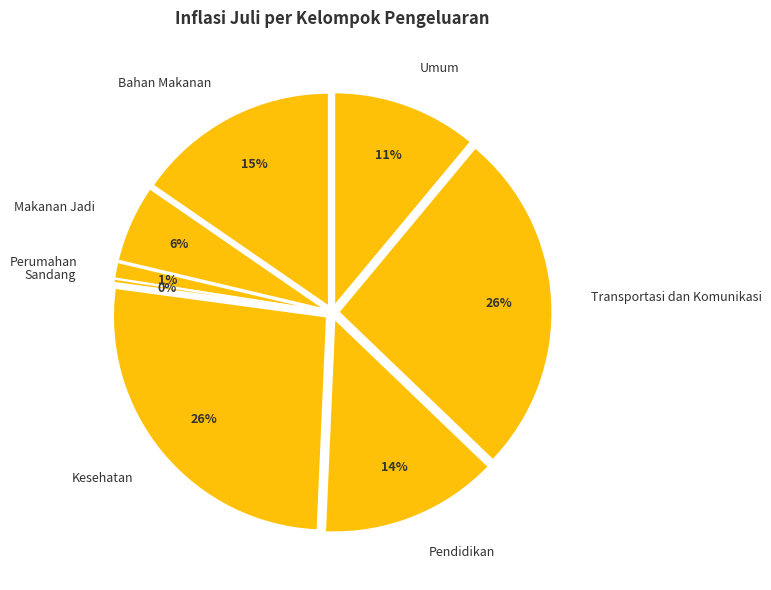

Rank the categories by value from lowest to highest.

Sandang, Perumahan, Makanan Jadi, Umum, Pendidikan, Bahan Makanan, Transportasi dan Komunikasi, Kesehatan